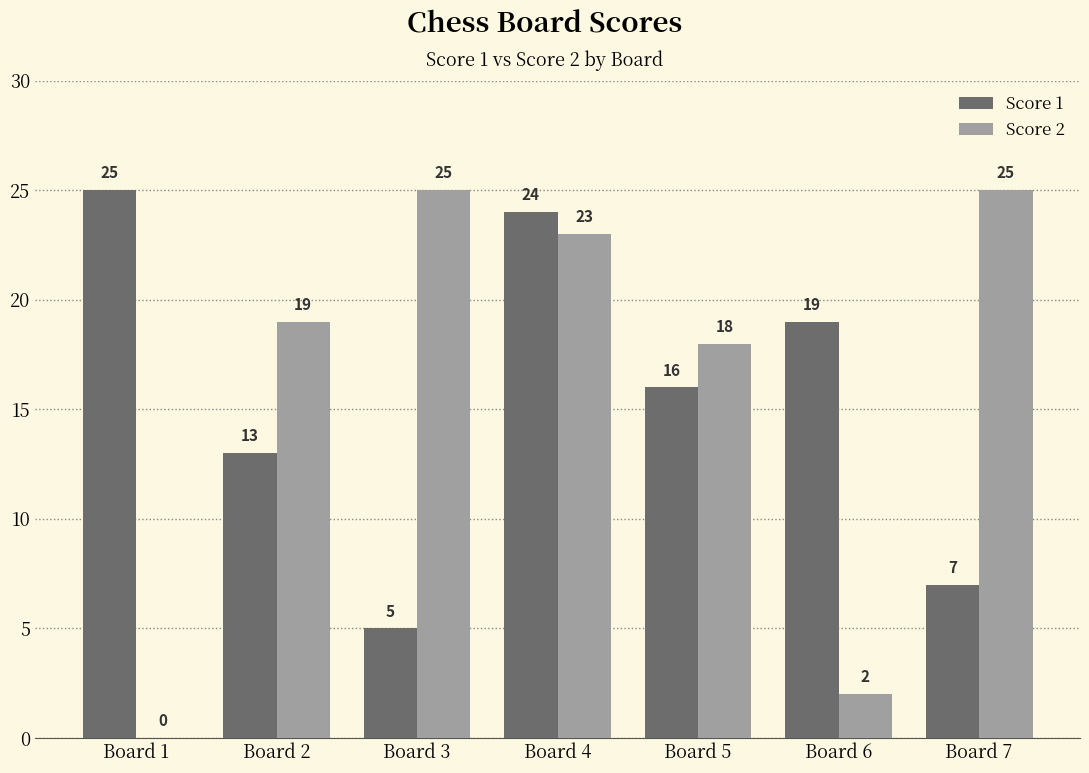

How many categories are shown in the chart?

7